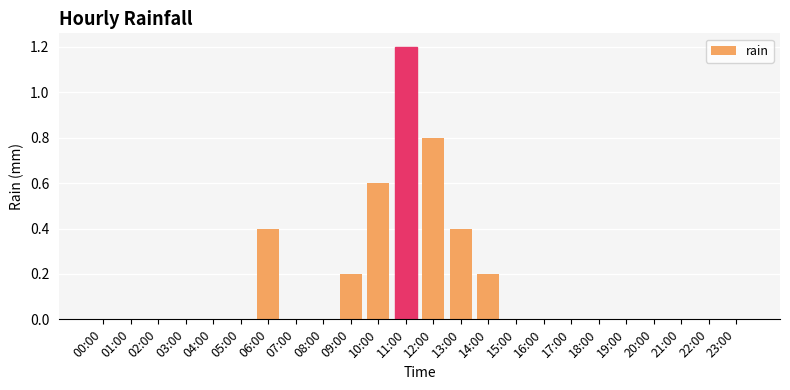

What is the change in value from 07:00 to 11:00?

+1.2